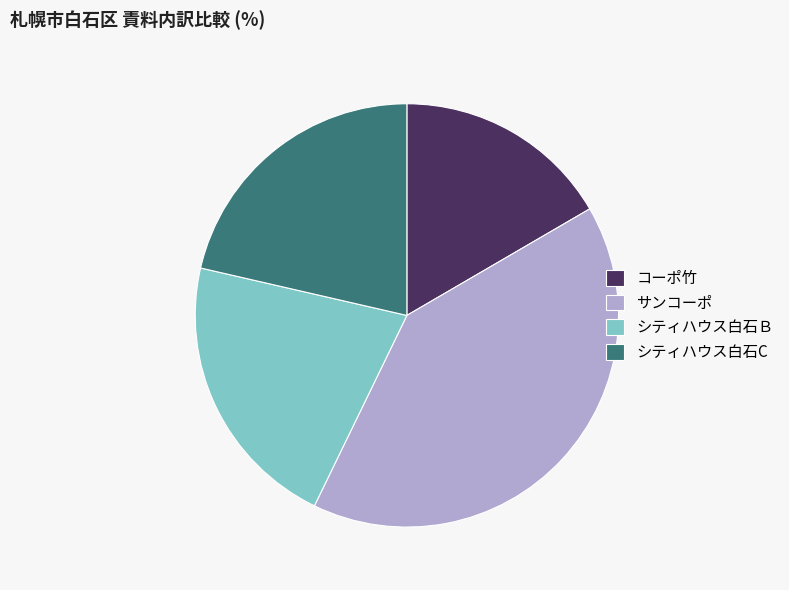

The シティハウス白石C slice represents 21% of the pie. True or false?

True